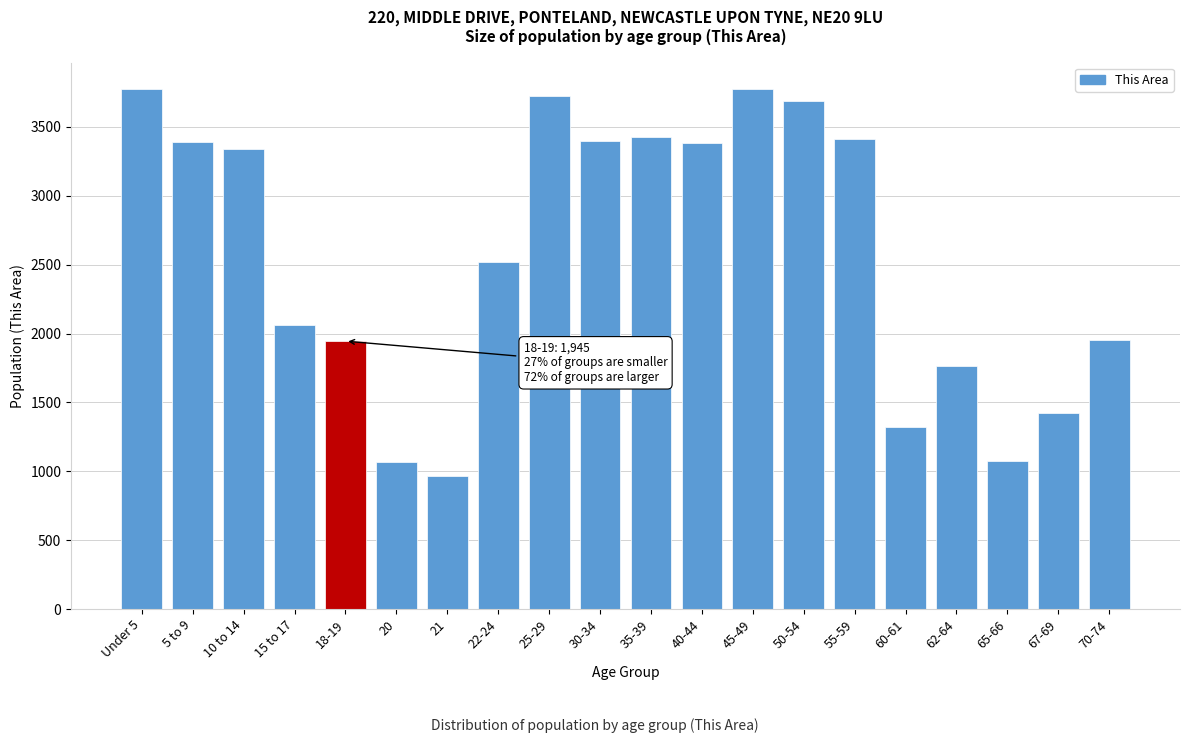

Is it true that the value at 22-24 is 2519?

True